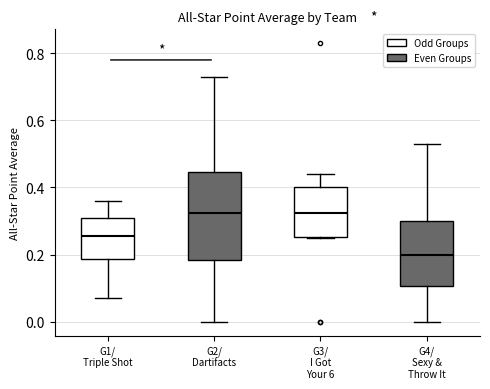

Where does the median line of the box for G3/ I Got Your 6 sit on the y-axis? The values are not printed on the chart, so give them approximately, as read against the axis.

0.32